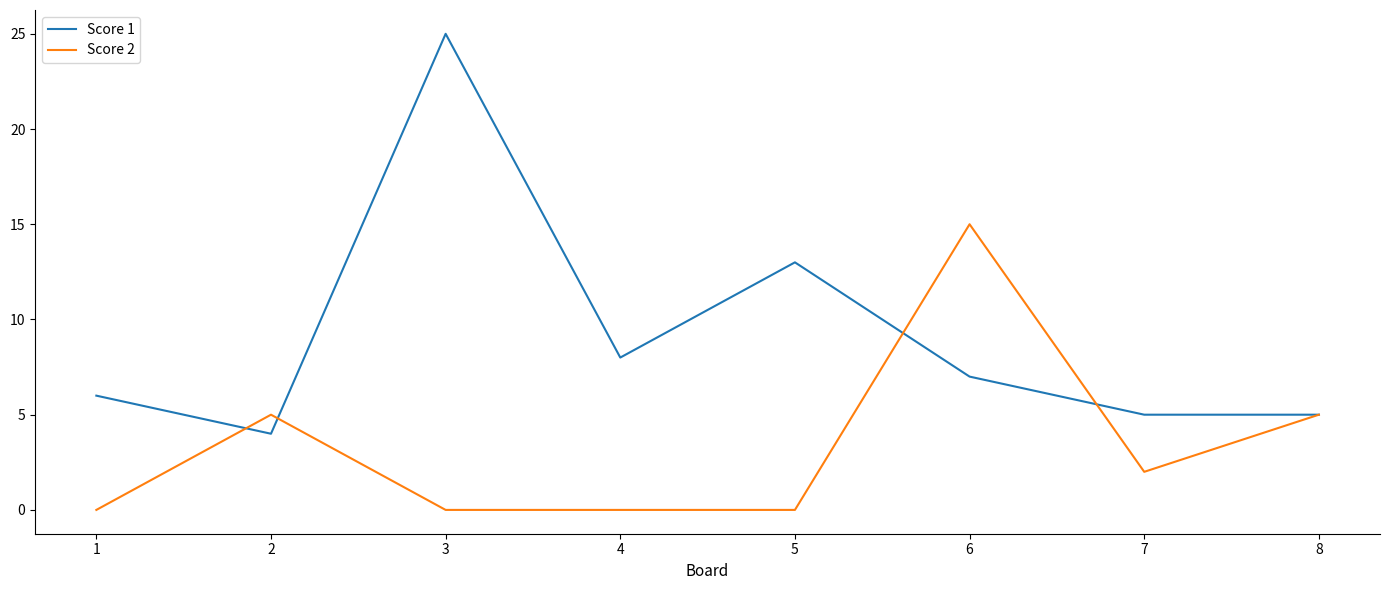

List the series in order of their overall mean, lowest first.

Score 2, Score 1